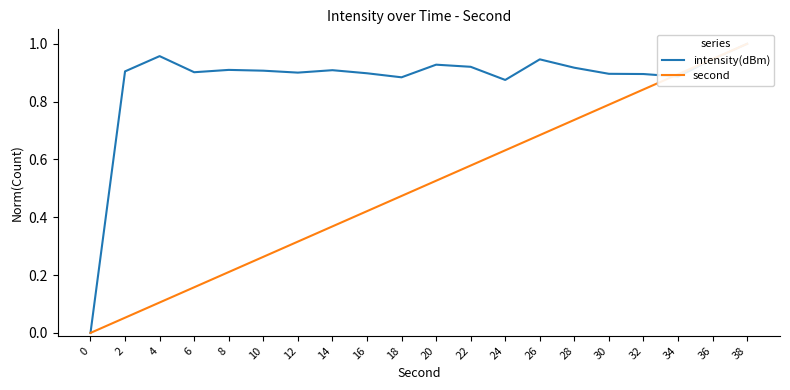

Is the value of intensity(dBm) at 10 greater than the value of second at 36?

No